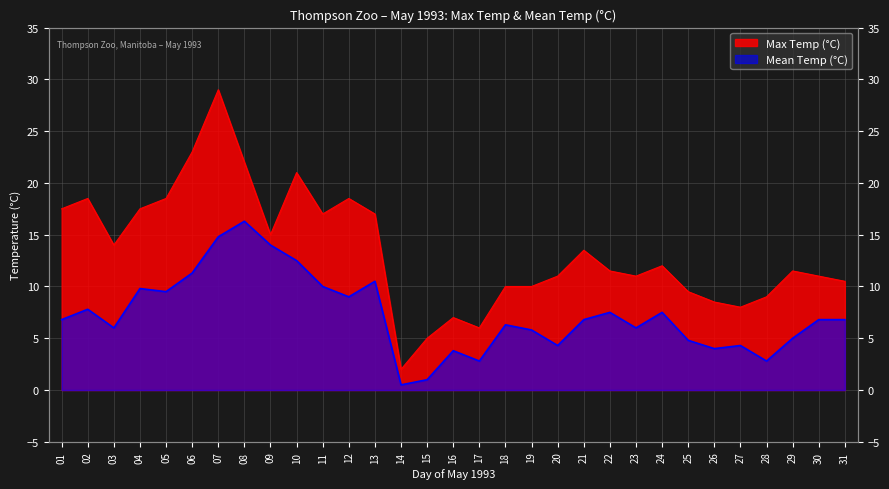

In Max Temp (°C), how many points are lower than both neighbors (excluding endpoints)?

7